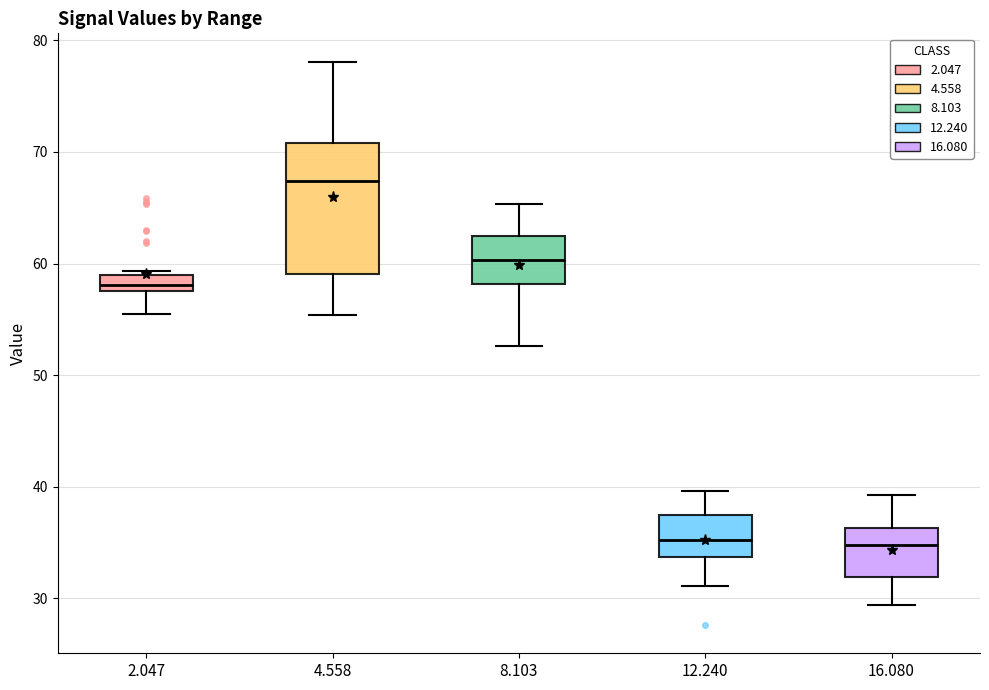

Where is the upper edge of the box at x = 8.103 on the y-axis? The values are not printed on the chart, so give them approximately, as read against the axis.

62